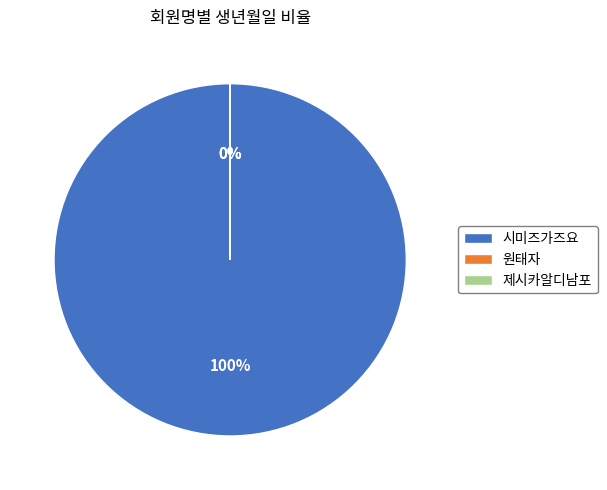

What is the smallest slice in the pie chart?

원태자